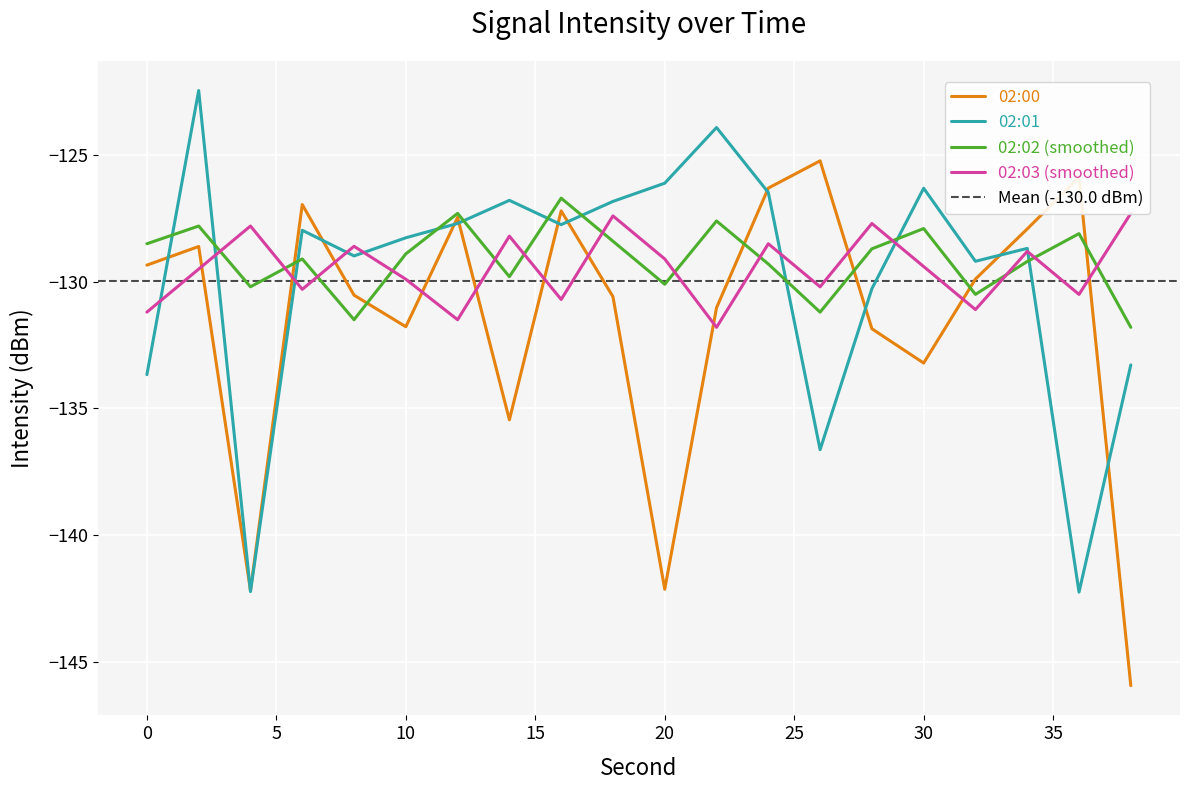

Rank the categories by 02:02 (smoothed) value from lowest to highest.

38, 8, 26, 32, 4, 20, 14, 24, 34, 6, 10, 28, 0, 18, 36, 30, 2, 22, 12, 16